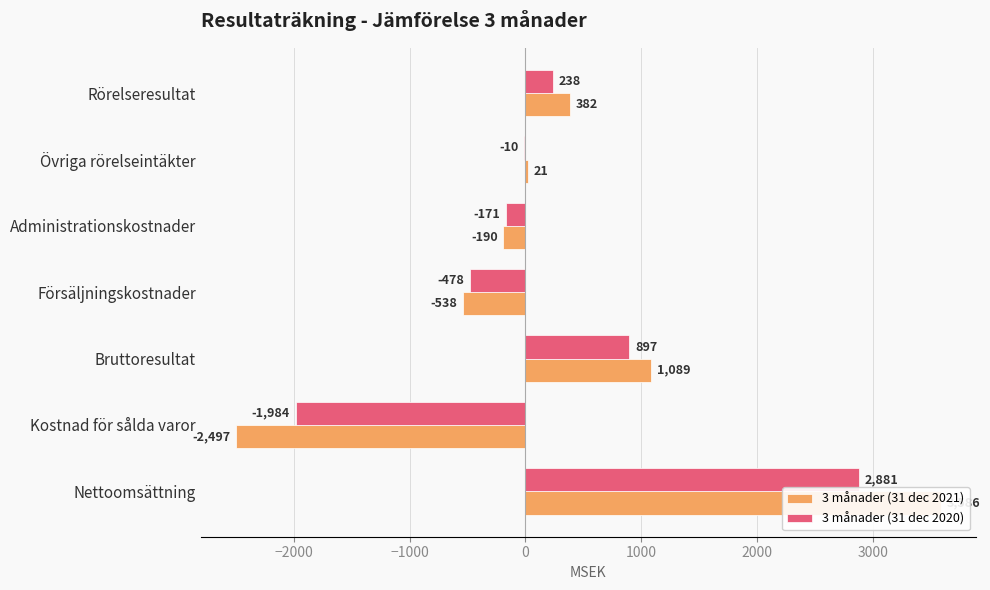

Rank the series by their maximum value, from highest to lowest.

3 månader (31 dec 2021), 3 månader (31 dec 2020)